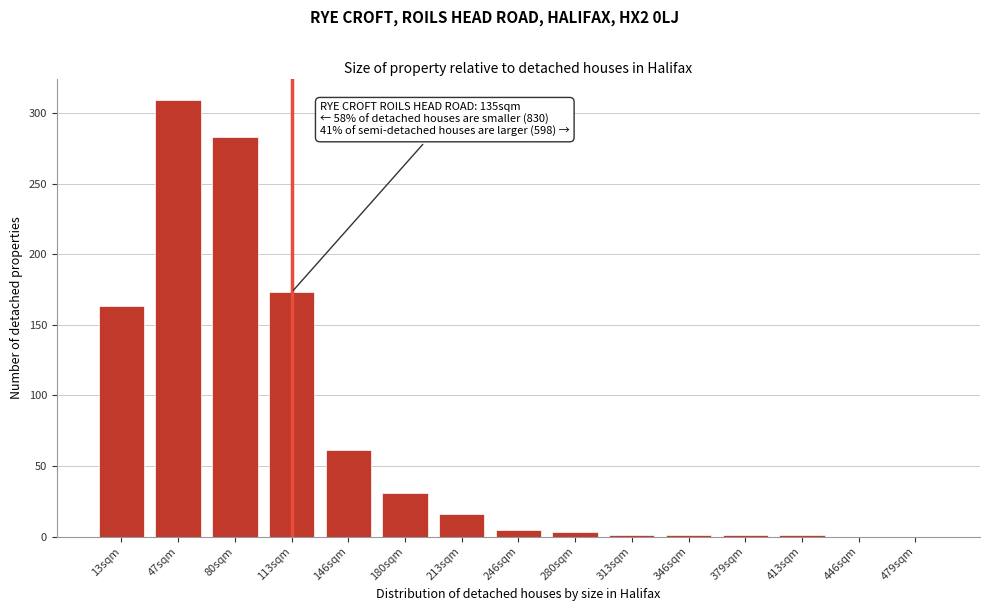

Which category has the highest value across all series?

47sqm